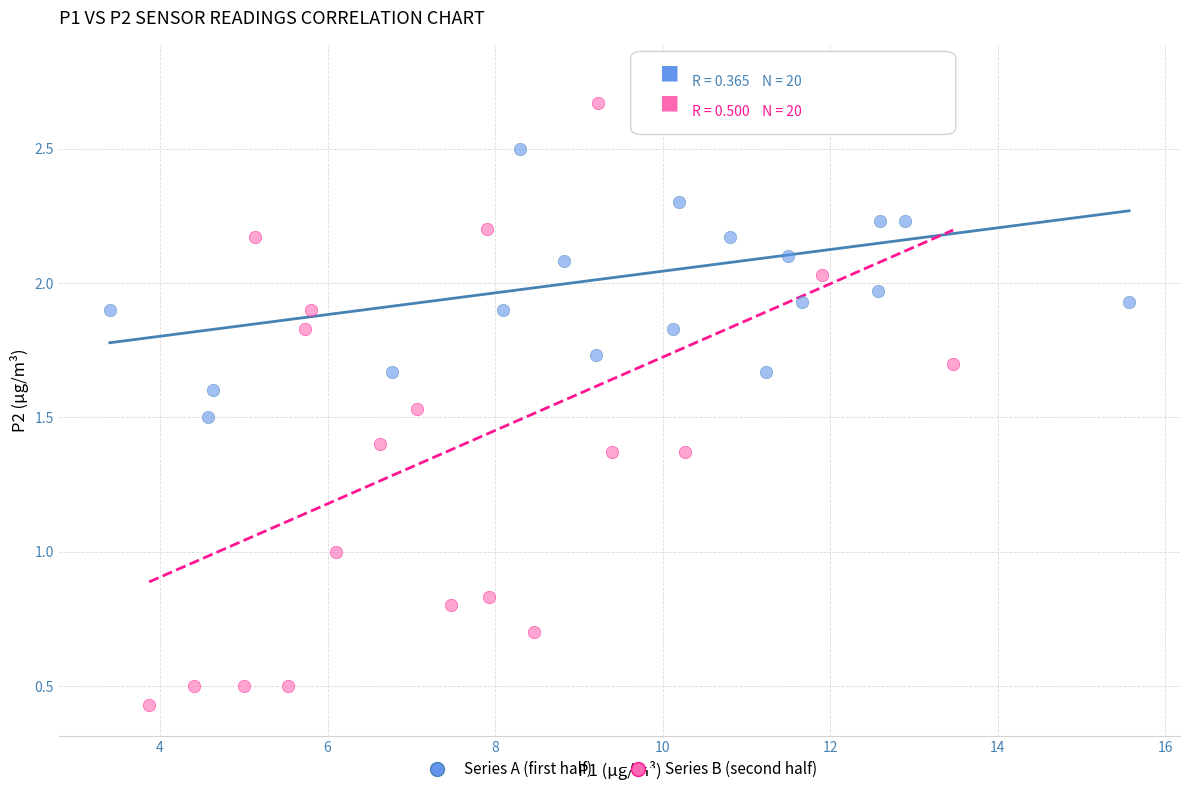

Which series reaches the minimum Y coordinate?

Series B (second half)